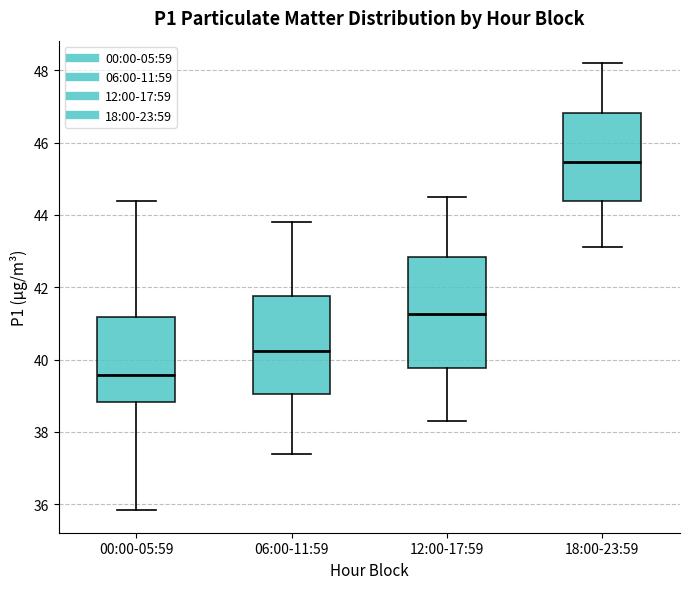

Which box's median line is the highest?

18:00-23:59